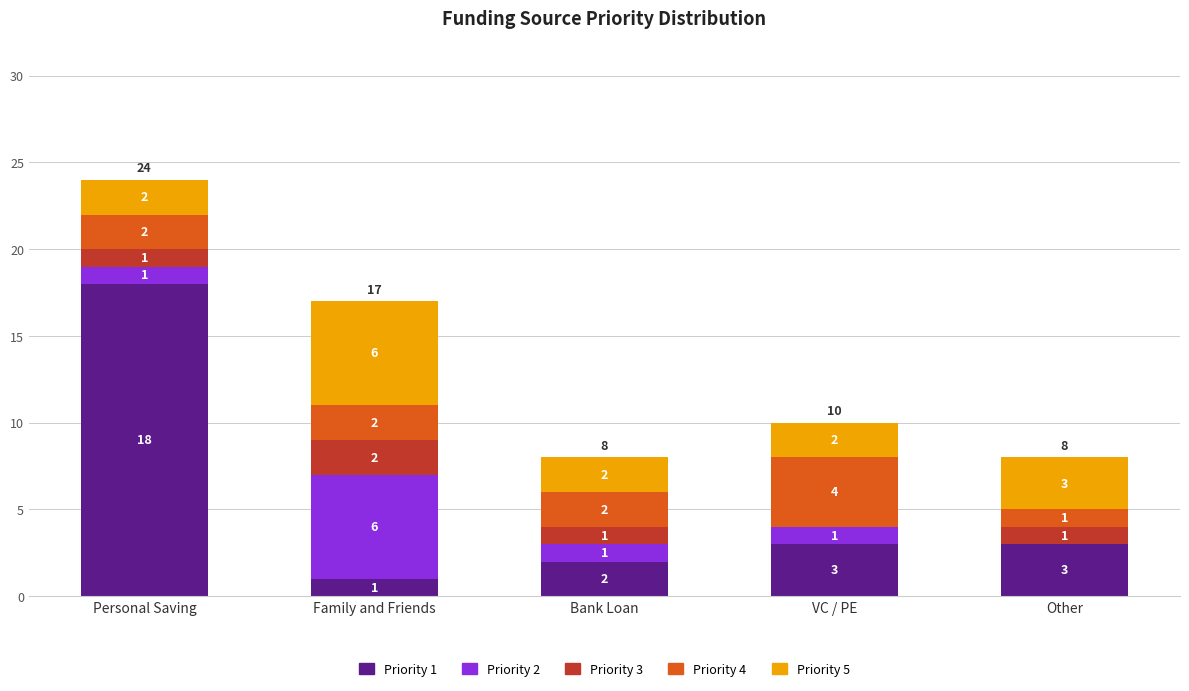

Does the chart contain stacked bars?

Yes